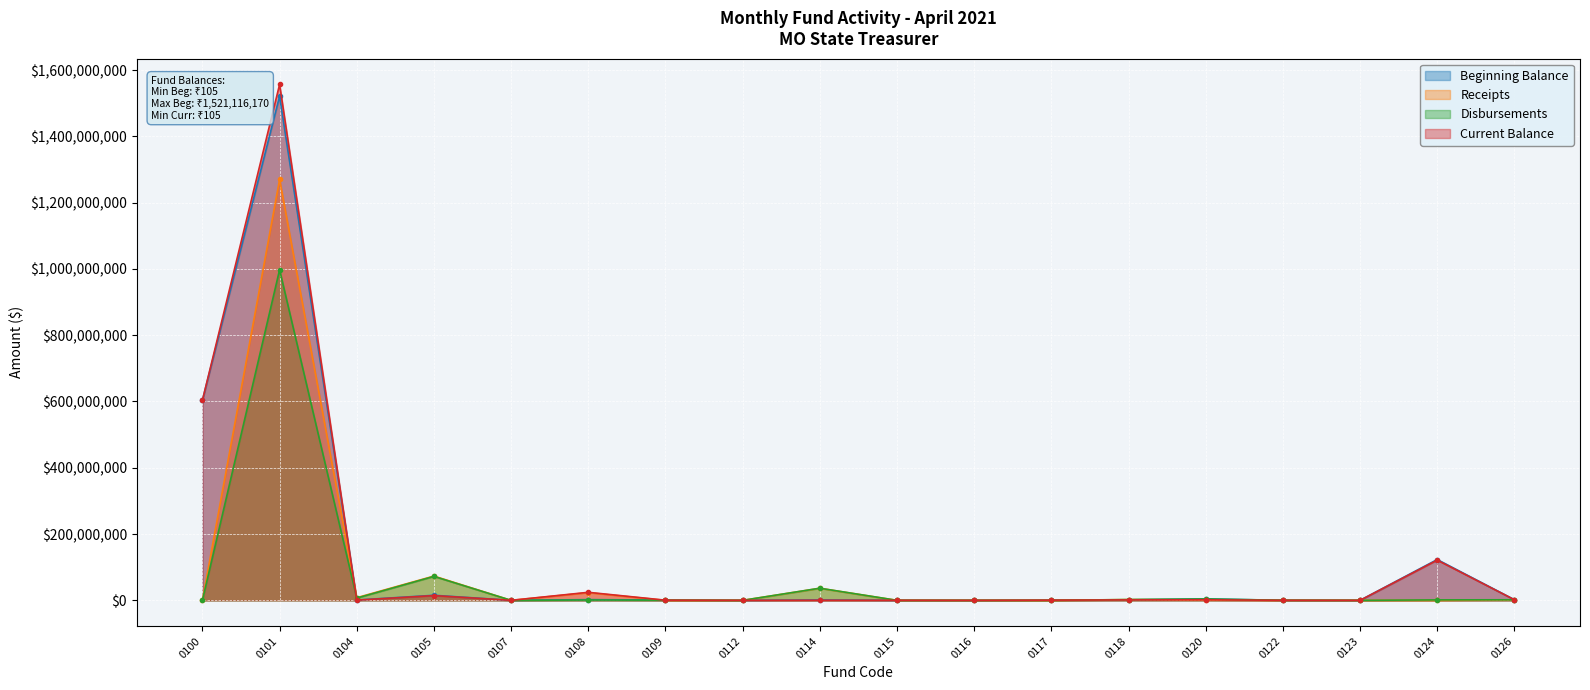

Rank the categories by Beginning Balance value from lowest to highest.

0116, 0123, 0122, 0112, 0115, 0107, 0117, 0109, 0104, 0114, 0118, 0126, 0108, 0120, 0105, 0124, 0100, 0101